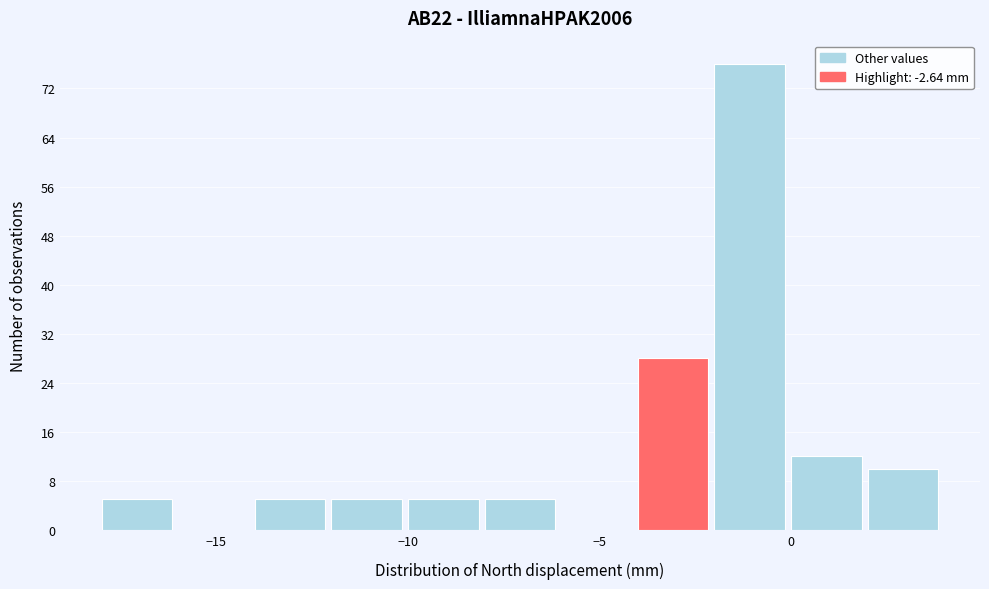

How tall is the bar that spans -10 to -8 on the x-axis? The values are not printed on the chart, so give them approximately, as read against the axis.

5